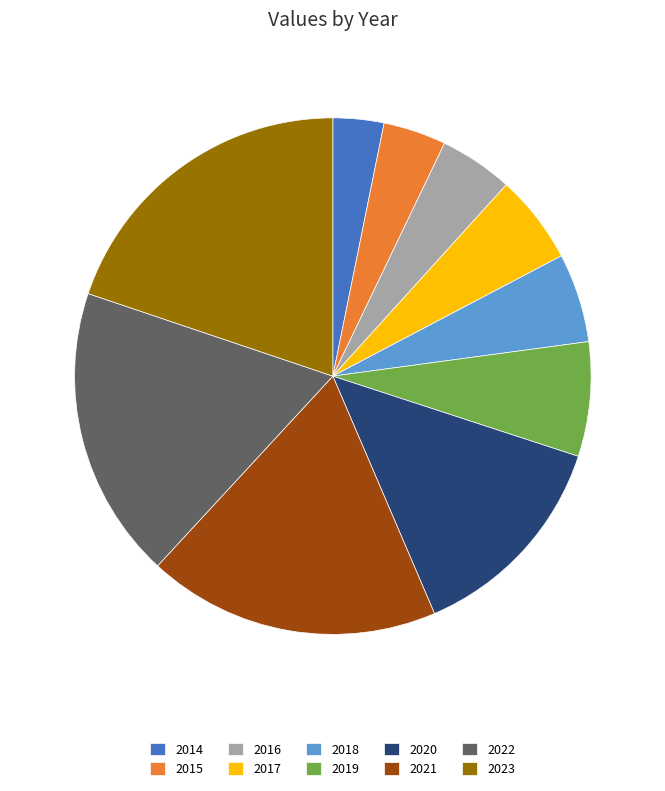

The 2017 slice represents 14% of the pie. True or false?

False